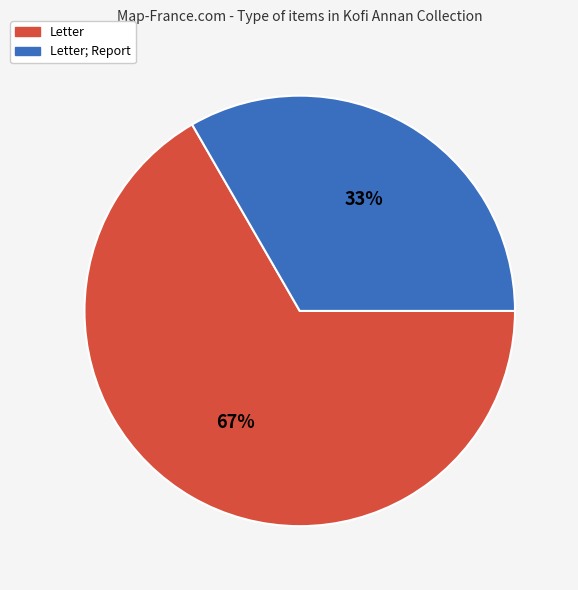

Does any single category account for the majority?

Yes